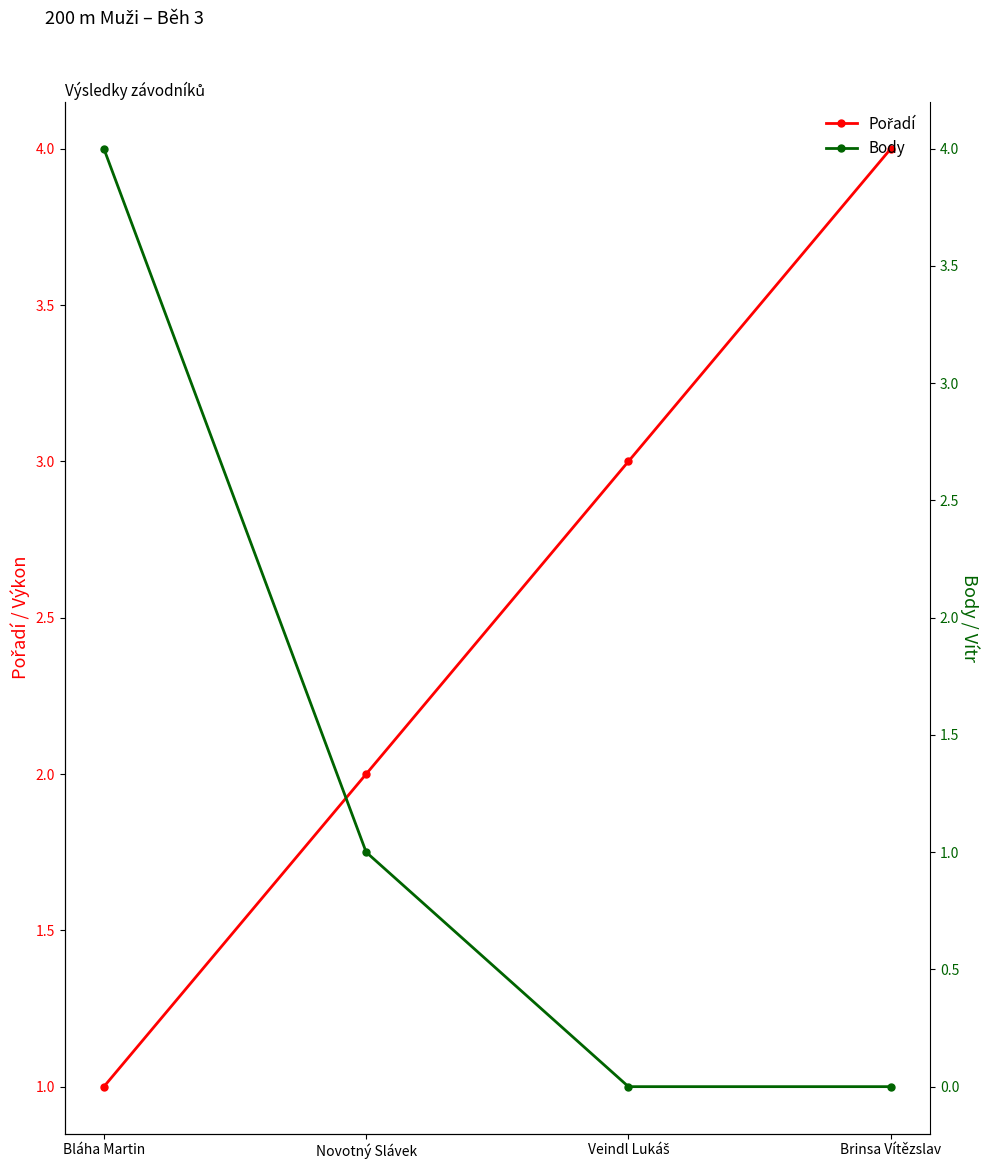

What is the lowest value of the Pořadí series?

1